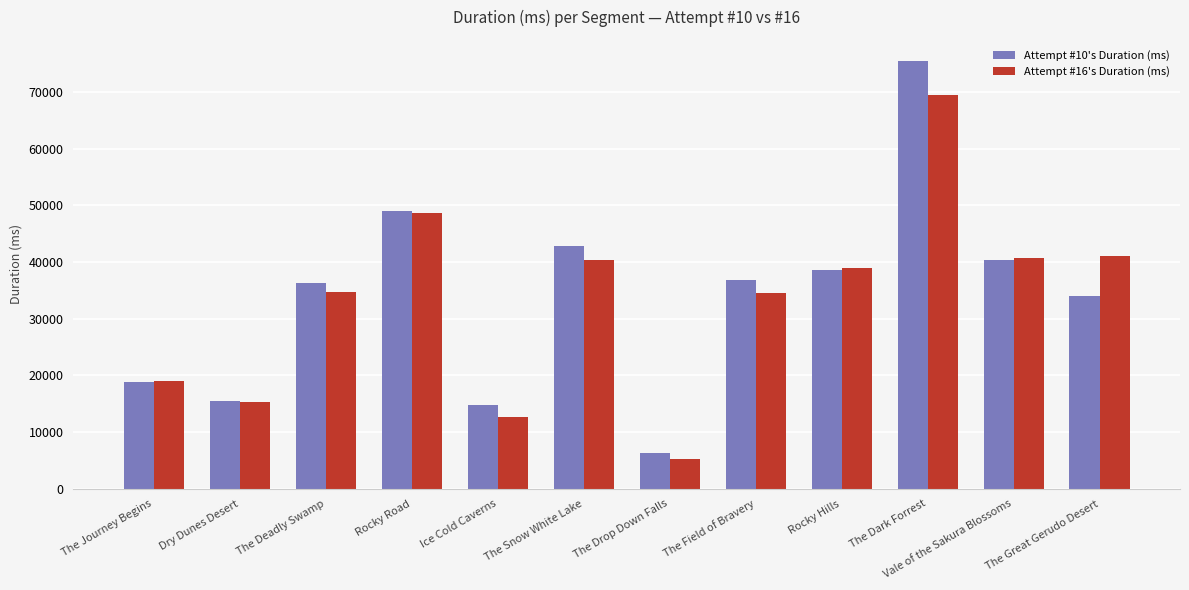

At The Snow White Lake, list the series in order from largest to smallest.

Attempt #10's Duration (ms), Attempt #16's Duration (ms)